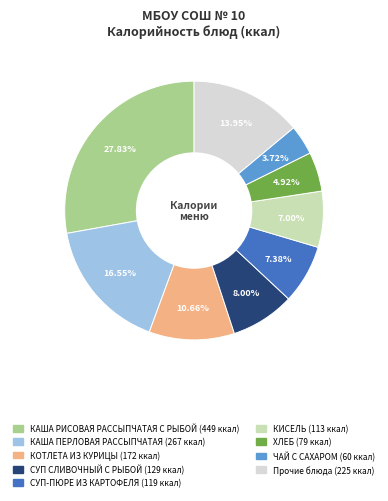

Is there any slice that represents more than half of the pie?

No